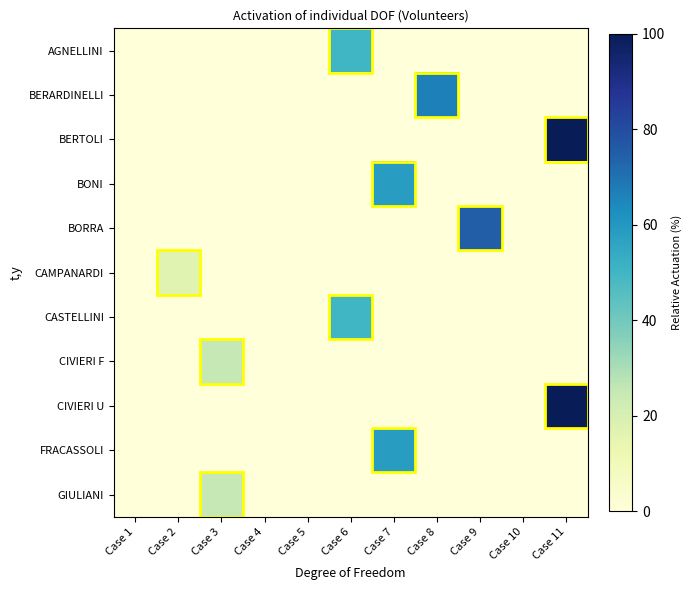

At how many categories does at least one series exceed 85?

1